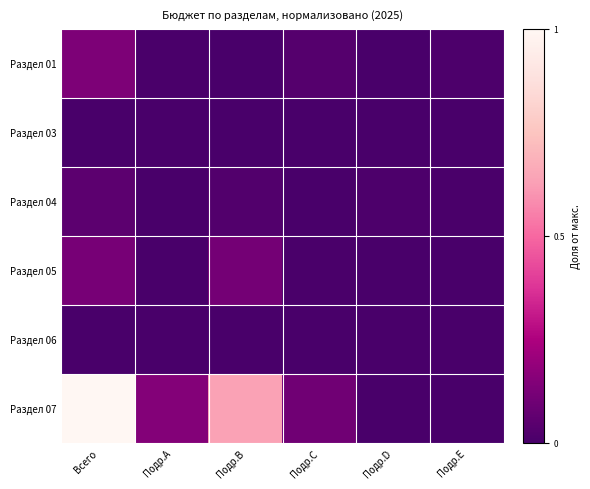

Which series has the largest range (max minus min)?

Раздел 07